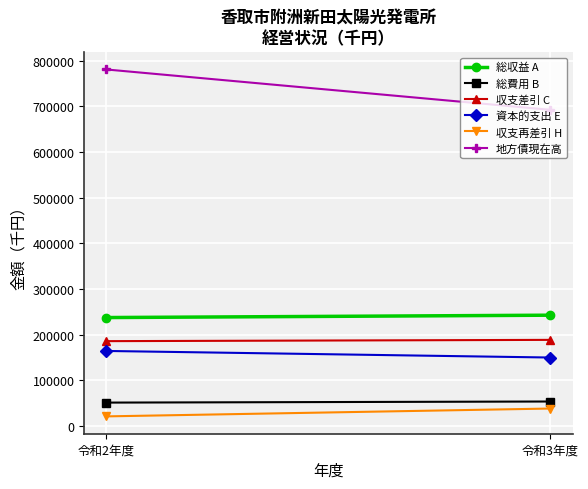

List the labels in order of 総費用 B value, largest first.

令和3年度, 令和2年度